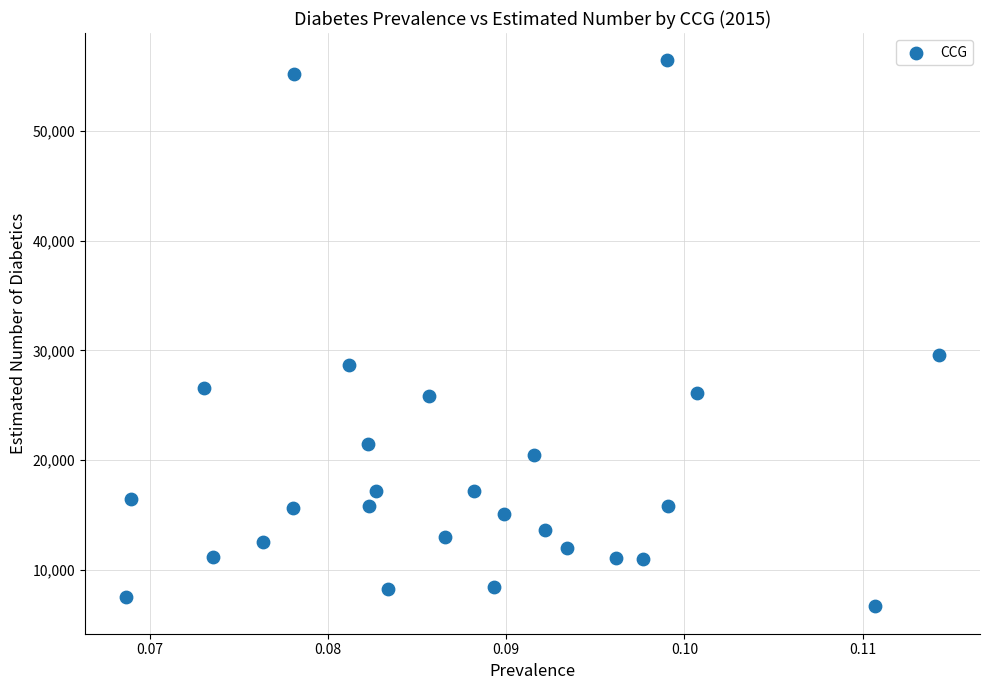

What is the range of Y values (max minus min)?

49787.2